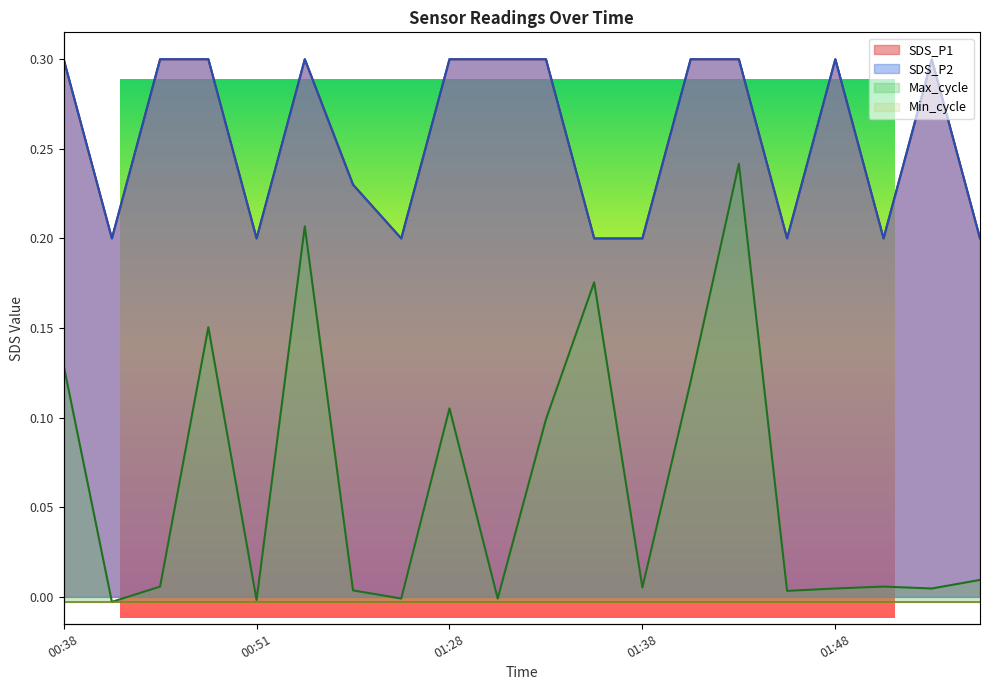

List the labels in order of Max_cycle value, smallest first.

00:41, 00:51, 01:26, 01:30, 01:45, 01:23, 01:48, 01:53, 01:38, 00:43, 01:51, 01:56, 01:33, 01:28, 01:40, 00:38, 00:48, 01:35, 01:21, 01:43